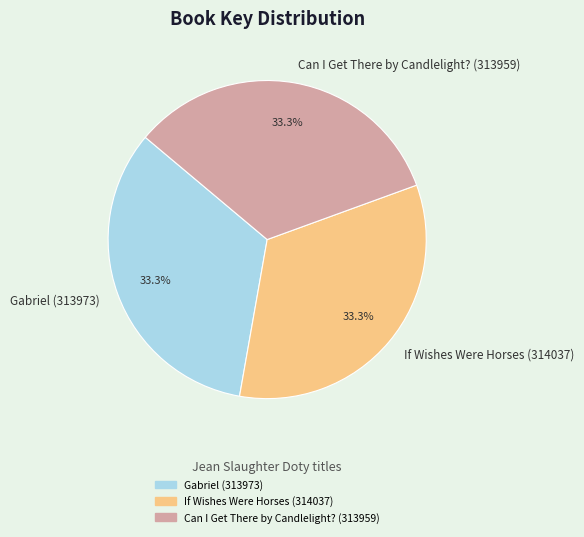

True or false: If Wishes Were Horses (314037) accounts for 33% of the total.

True